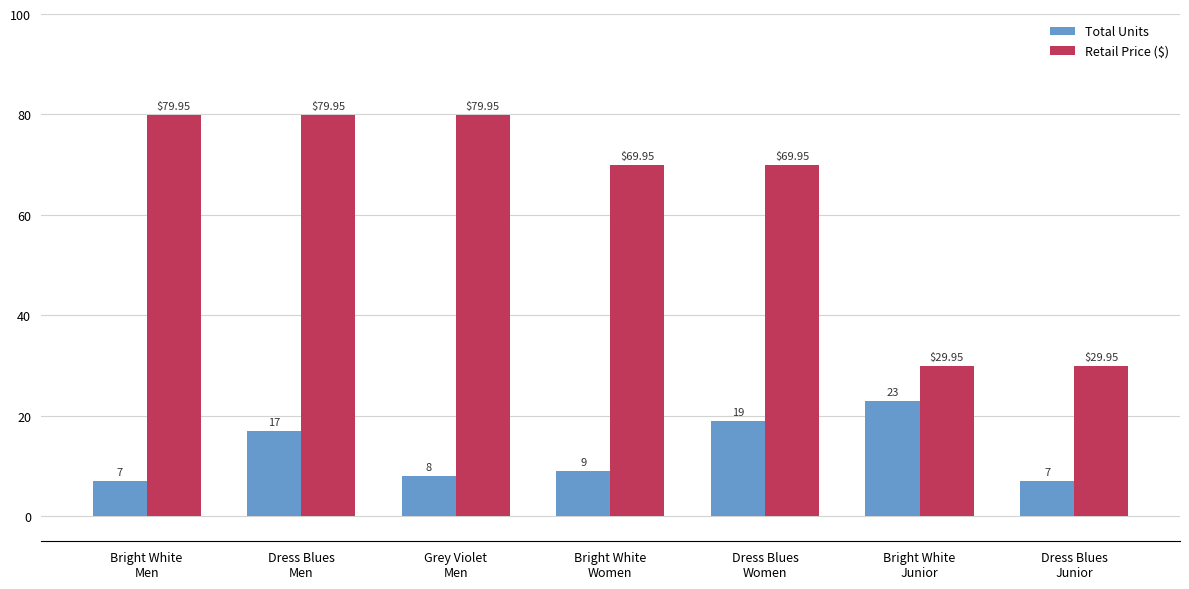

List the series in order of their overall mean, highest first.

Retail Price ($), Total Units